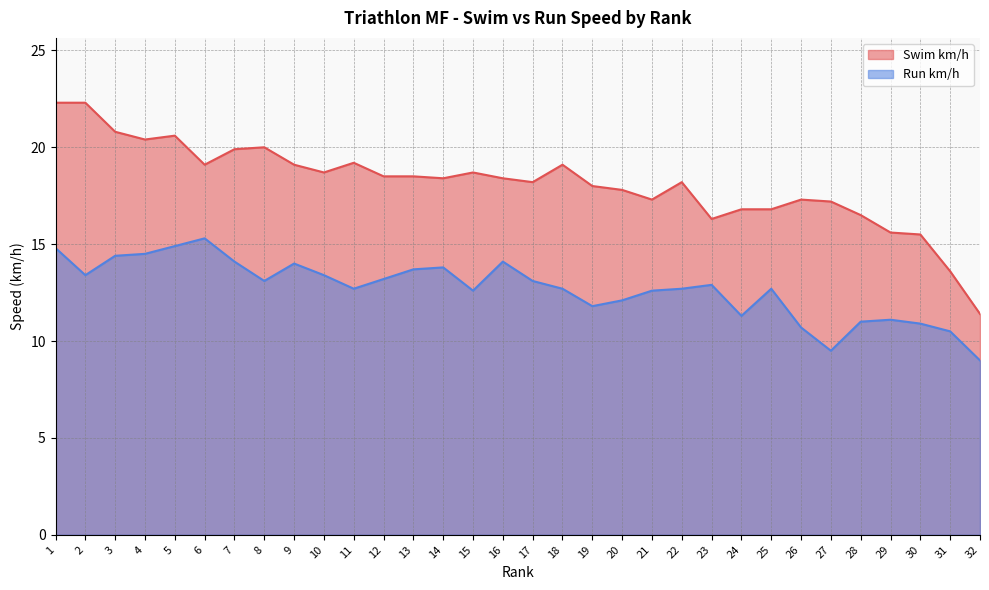

Reading right to left, list all the values displayed in this chart.

Swim km/h: 32=11.4	31=13.6	30=15.5	29=15.6	28=16.5	27=17.2	26=17.3	25=16.8	24=16.8	23=16.3	22=18.2	21=17.3	20=17.8	19=18.0	18=19.1	17=18.2	16=18.4	15=18.7	14=18.4	13=18.5	12=18.5	11=19.2	10=18.7	9=19.1	8=20.0	7=19.9	6=19.1	5=20.6	4=20.4	3=20.8	2=22.3	1=22.3
Run km/h: 32=9.0	31=10.5	30=10.9	29=11.1	28=11.0	27=9.5	26=10.7	25=12.7	24=11.3	23=12.9	22=12.7	21=12.6	20=12.1	19=11.8	18=12.7	17=13.1	16=14.1	15=12.6	14=13.8	13=13.7	12=13.2	11=12.7	10=13.4	9=14.0	8=13.1	7=14.1	6=15.3	5=14.9	4=14.5	3=14.4	2=13.4	1=14.8